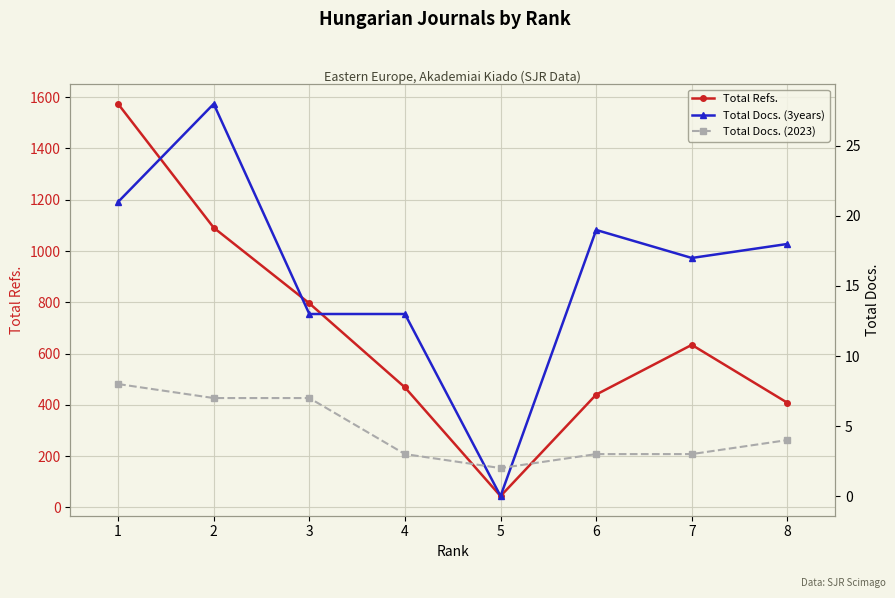

Reading left to right, transcribe all the data shown in this chart.

Total Refs.: 1=1574	2=1091	3=796	4=468	5=44	6=440	7=634	8=408
Total Docs. (3years): 1=21	2=28	3=13	4=13	5=0	6=19	7=17	8=18
Total Docs. (2023): 1=8	2=7	3=7	4=3	5=2	6=3	7=3	8=4